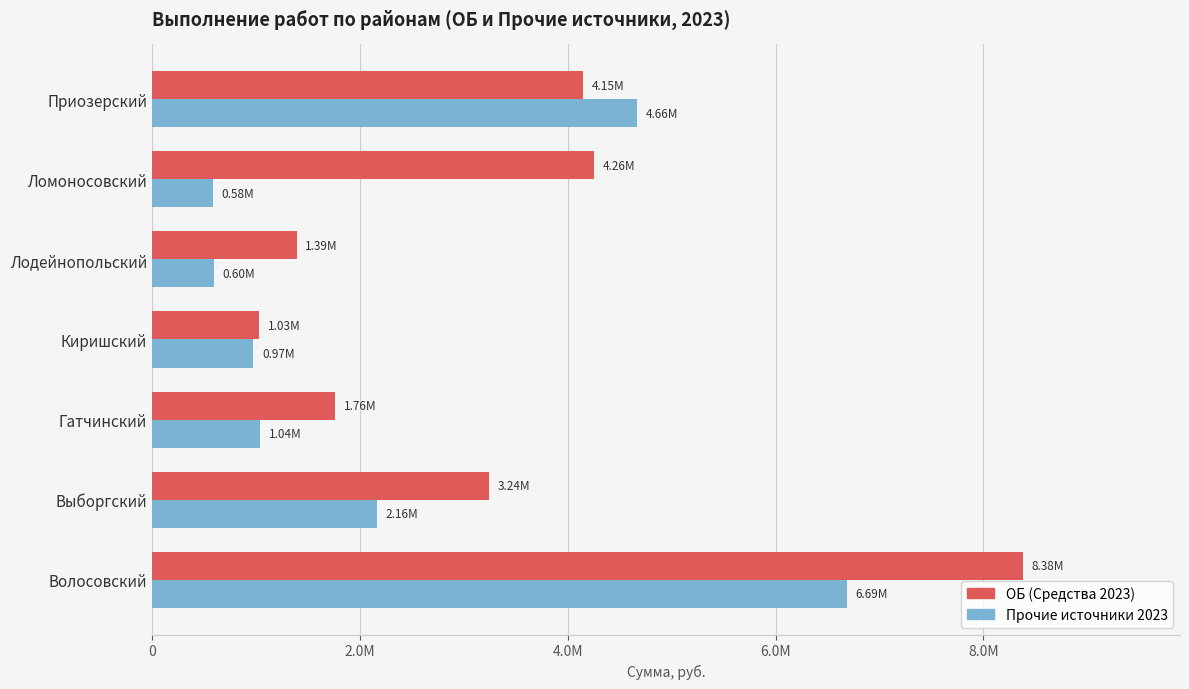

Which series has the largest total across all categories?

ОБ (Средства 2023)